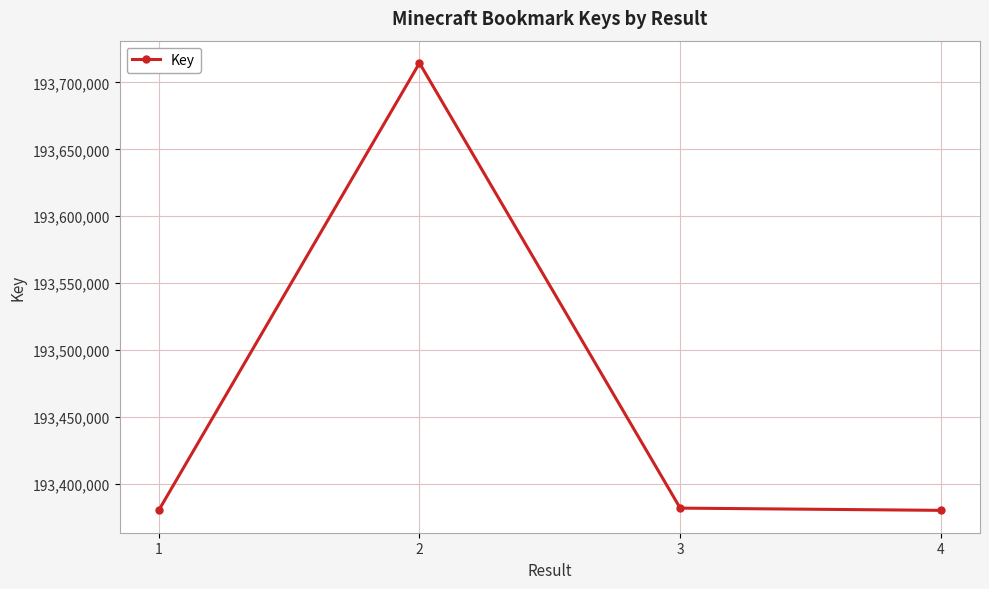

Does the chart display data point markers on the line(s)?

Yes